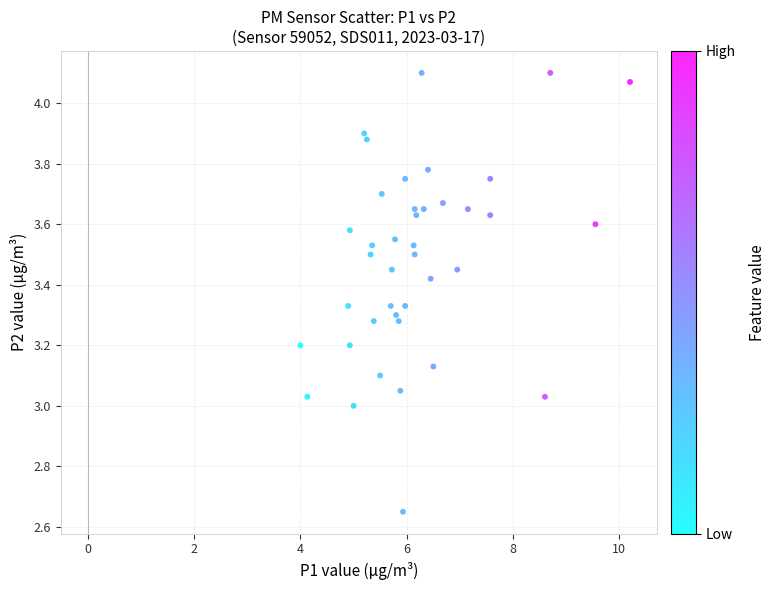

What is the range of X values (max minus min)?

6.2